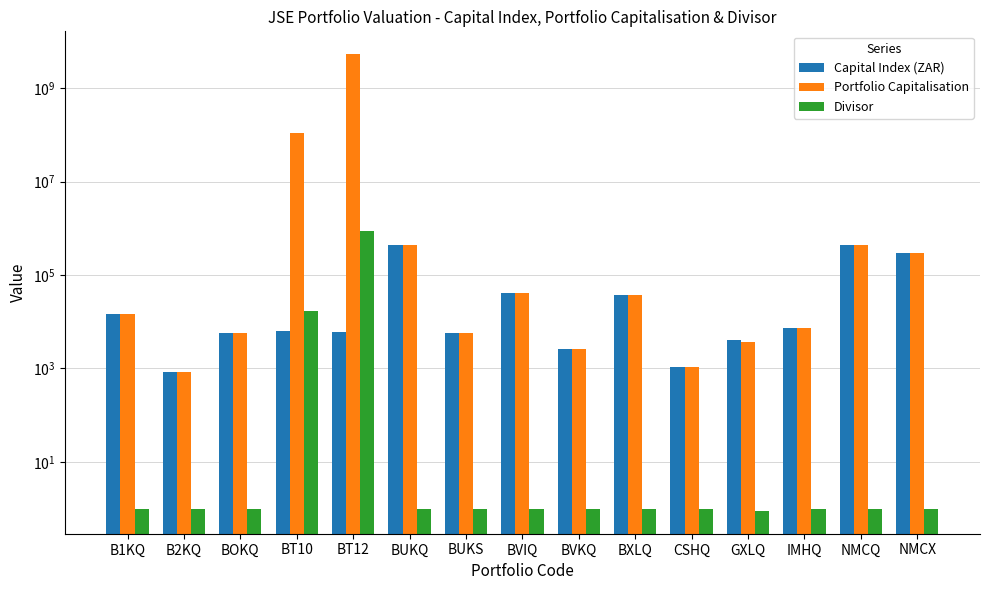

How many bars are there in each group?

3